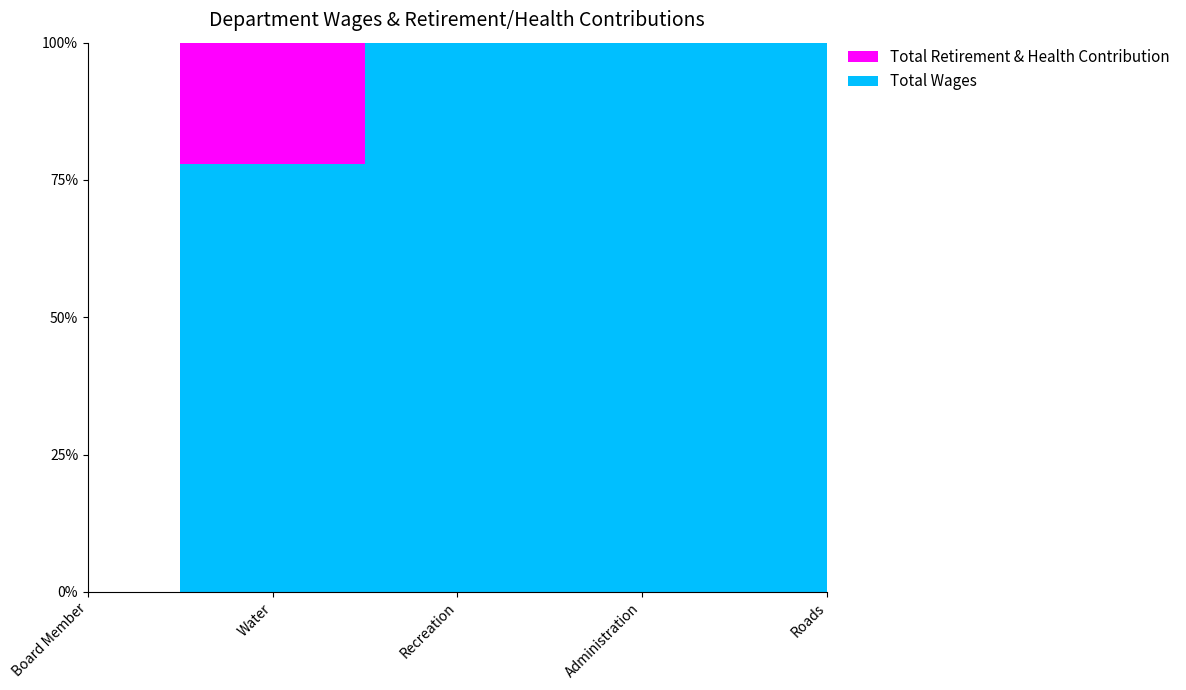

Reading left to right, what are all the values shown in this chart?

Total Wages: Water=28376	Administration=25700	Recreation=11541	Roads=11140	Board Member=0
Total Retirement & Health Contribution: Water=8050	Administration=0	Recreation=0	Roads=0	Board Member=0